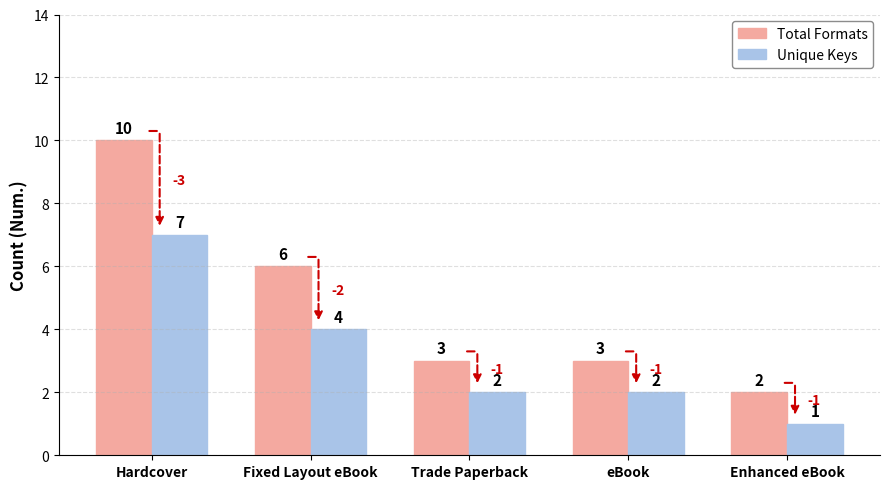

Does the chart contain stacked bars?

No